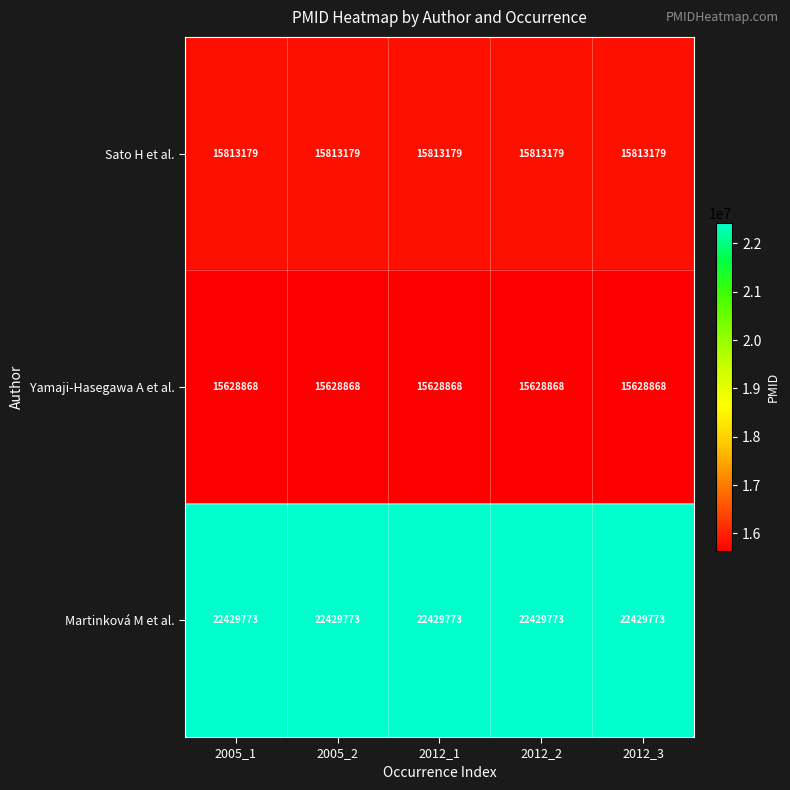

The Sato H et al. series shows 28130516 at 2012_3. True or false?

False